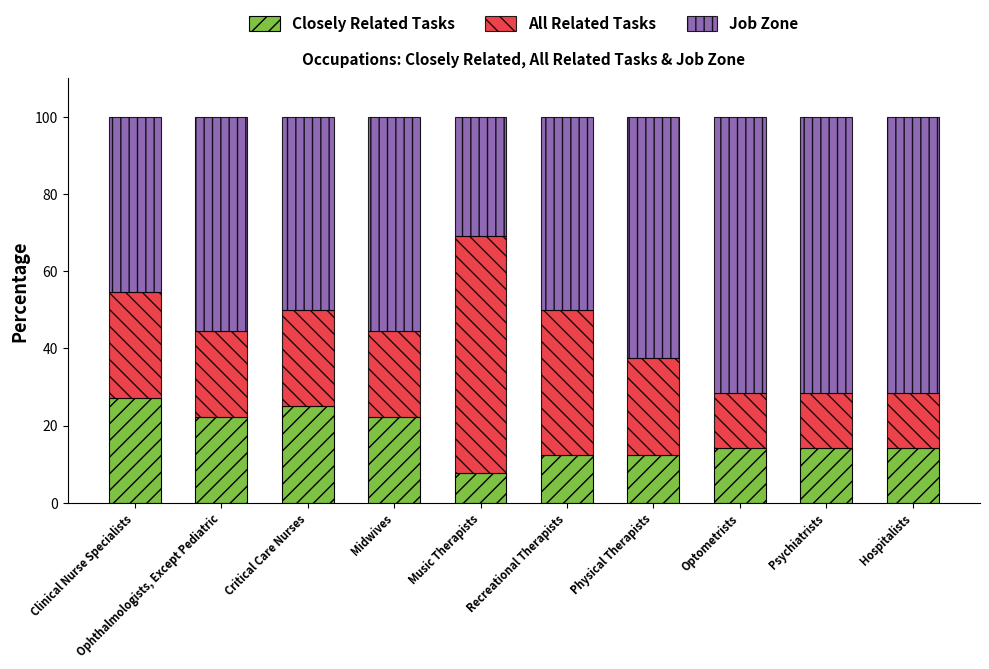

What is the total value across all series at Midwives?

100.0